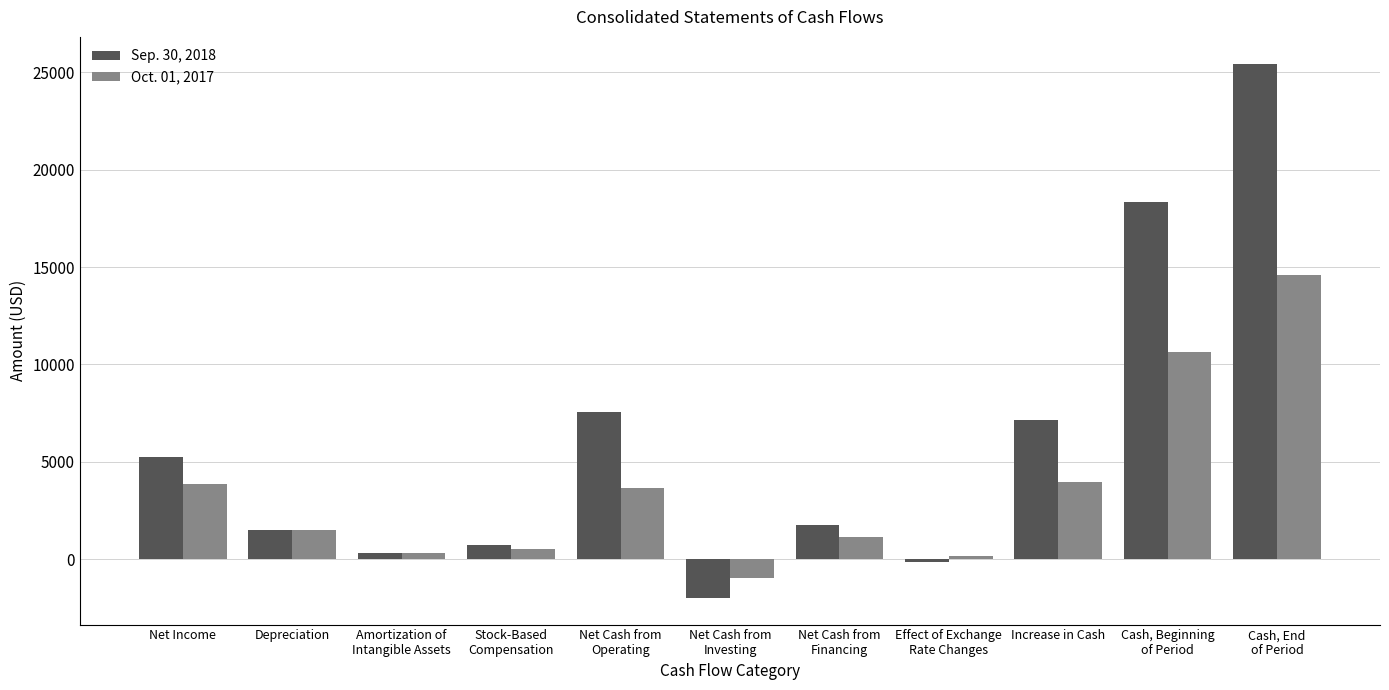

How many negative values does the Oct. 01, 2017 series have?

1